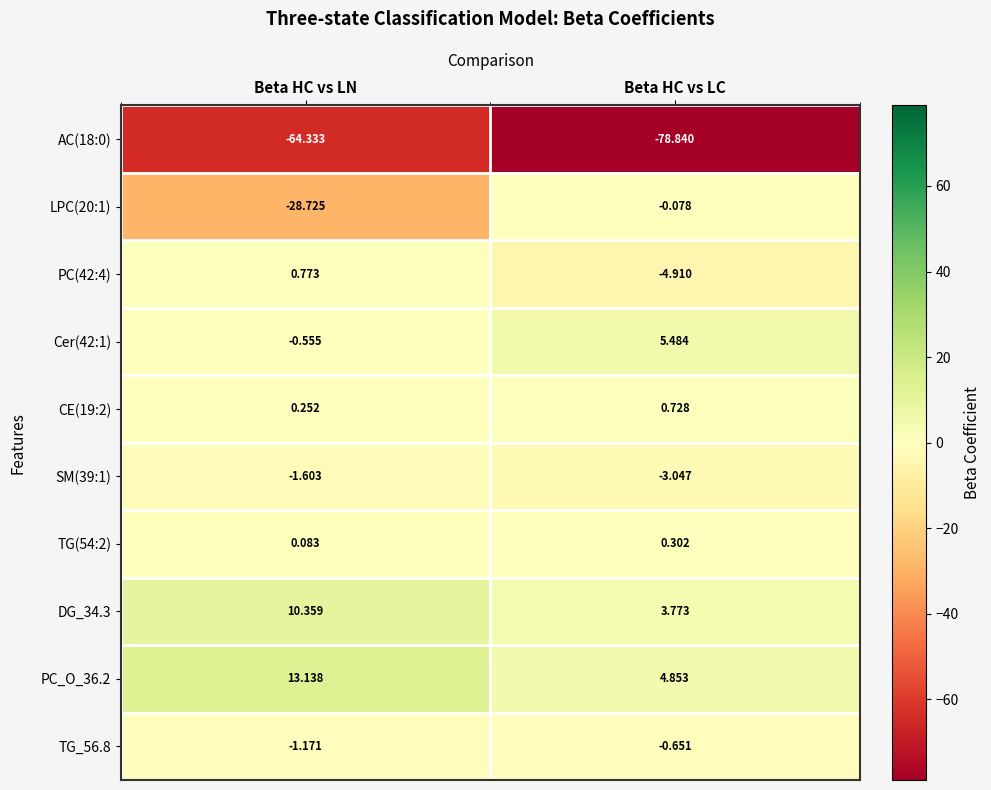

At which category is the sum across all series the highest?

Beta HC vs LN